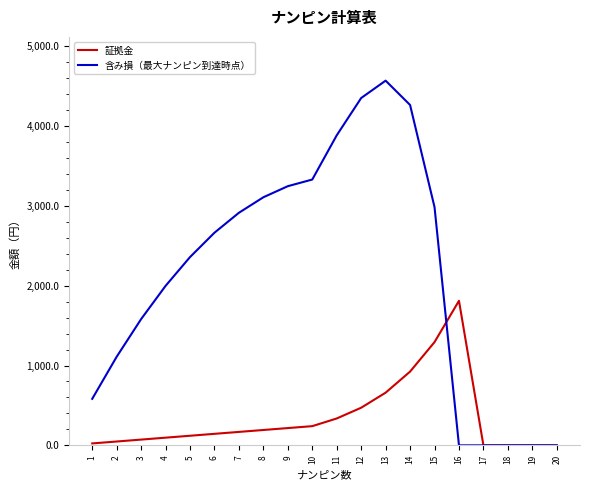

Is the value of 証拠金 at 13 greater than the value of 含み損（最大ナンピン到達時点） at 18?

Yes